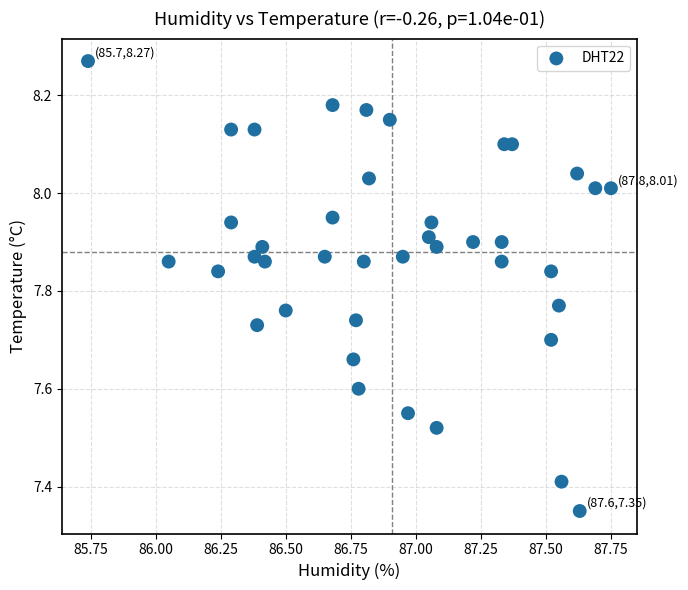

What is the range of X values (max minus min)?

2.0